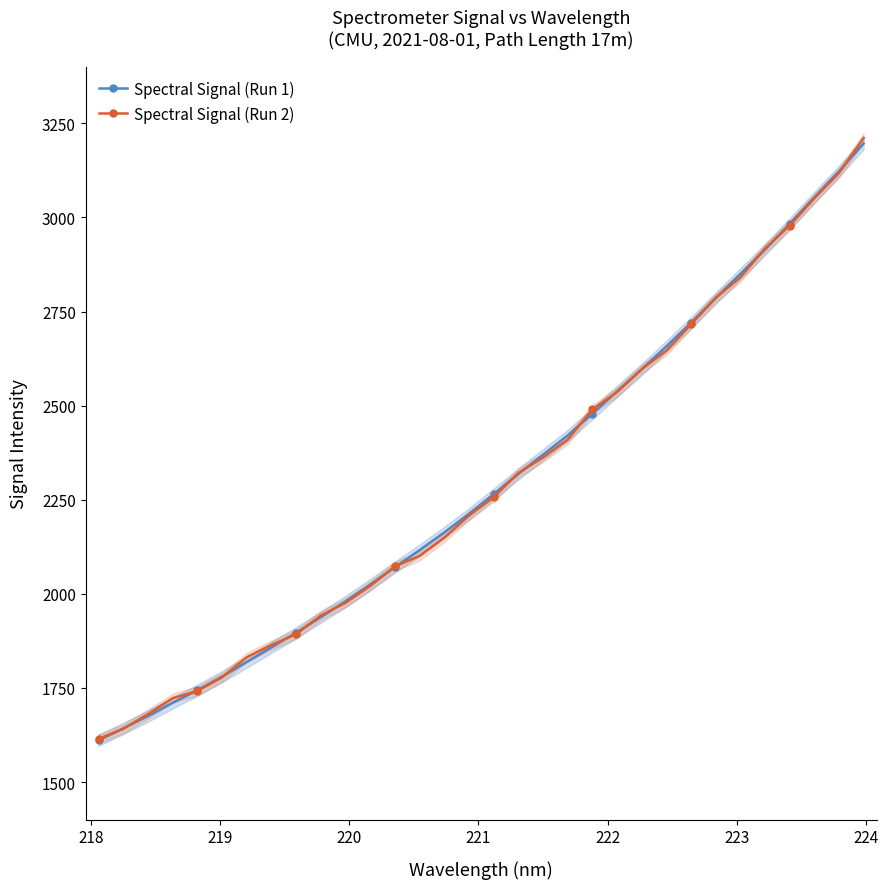

At how many categories does at least one series exceed 2248?

16